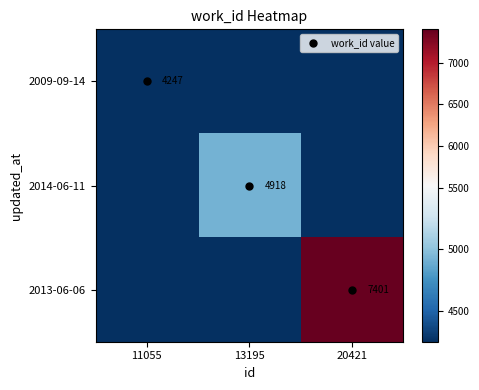

What is the difference between the highest and lowest values at 20421?

7401